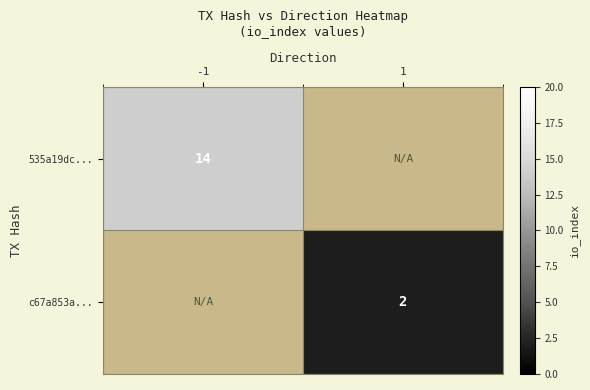

Which has a higher value, 1 or -1?

-1